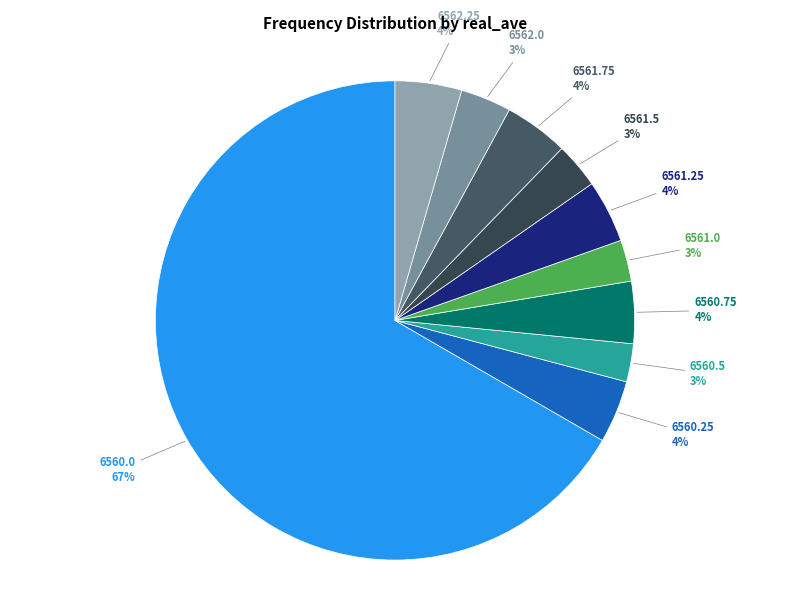

What is the majority slice?

6560.0